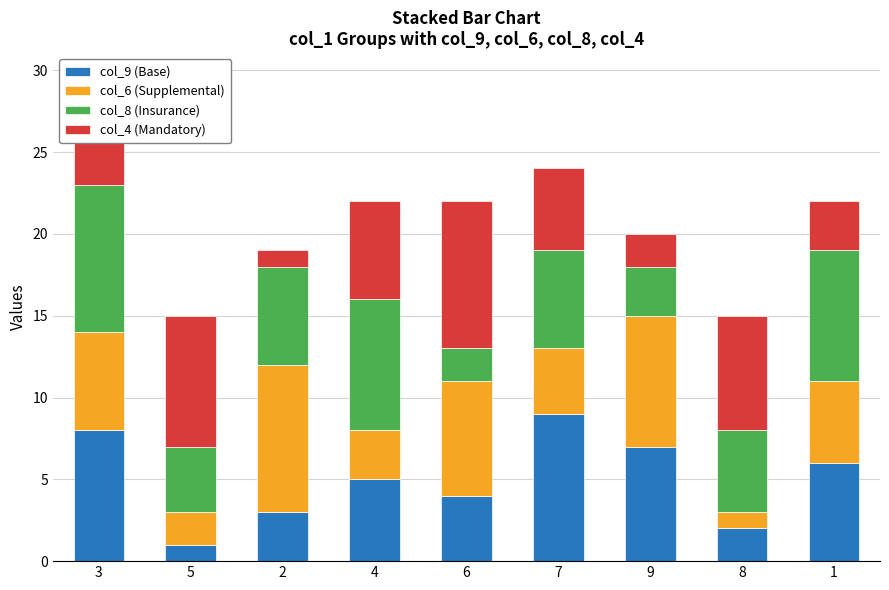

At which category is the sum across all series the highest?

3